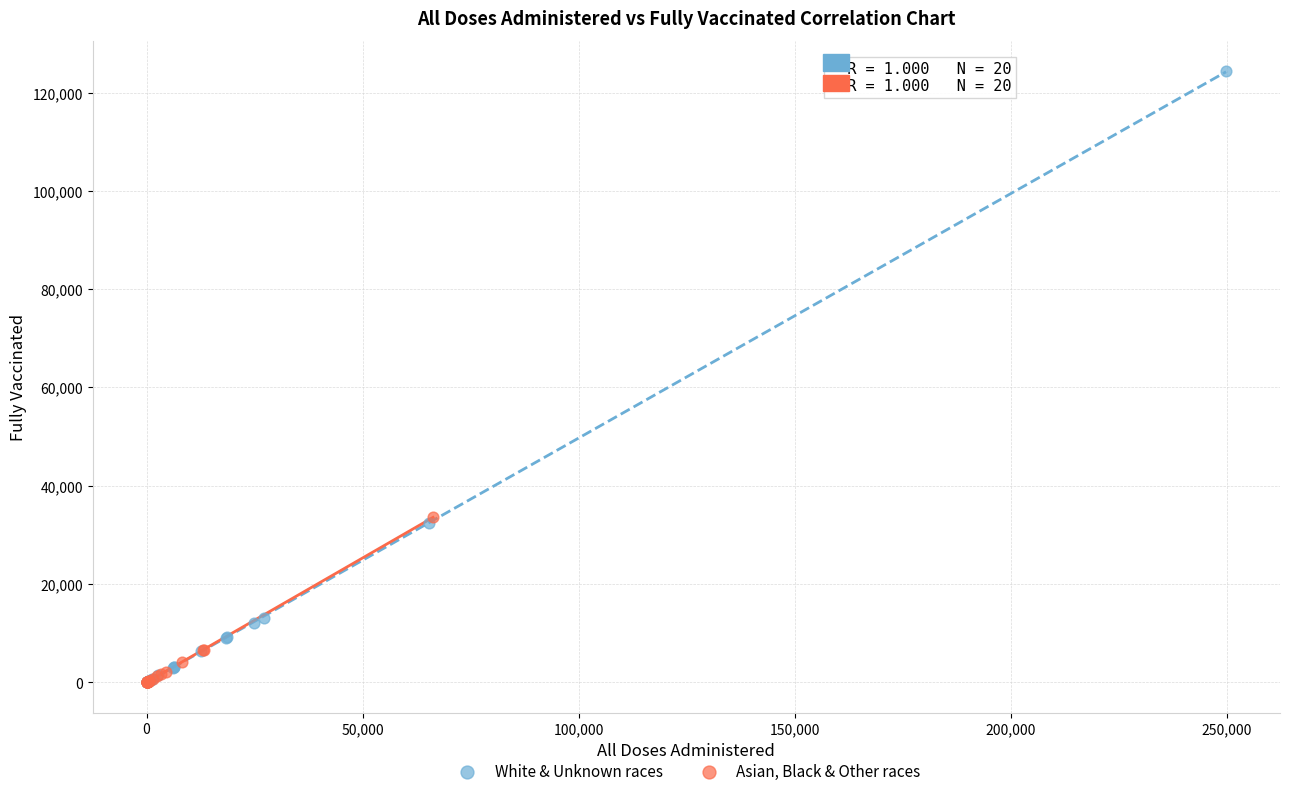

Which series reaches the maximum Y coordinate?

White & Unknown races